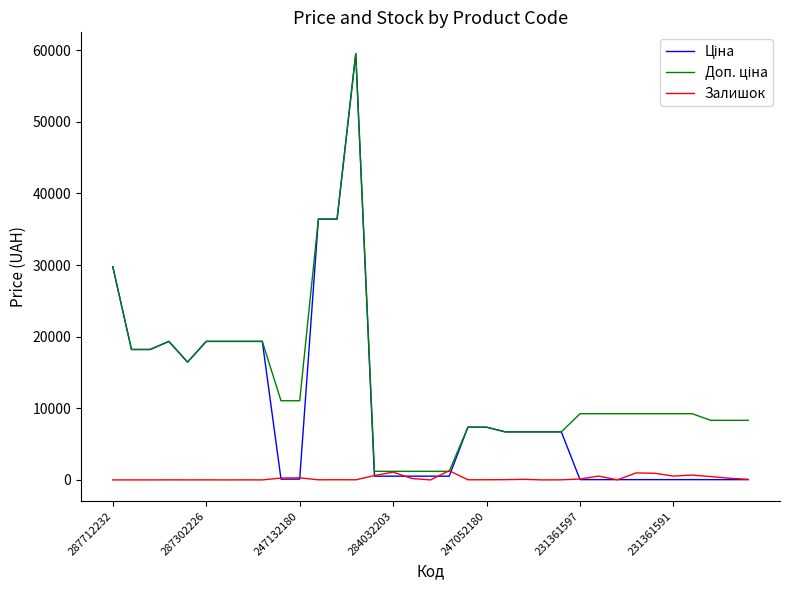

What is the greatest value displayed?

59523.0